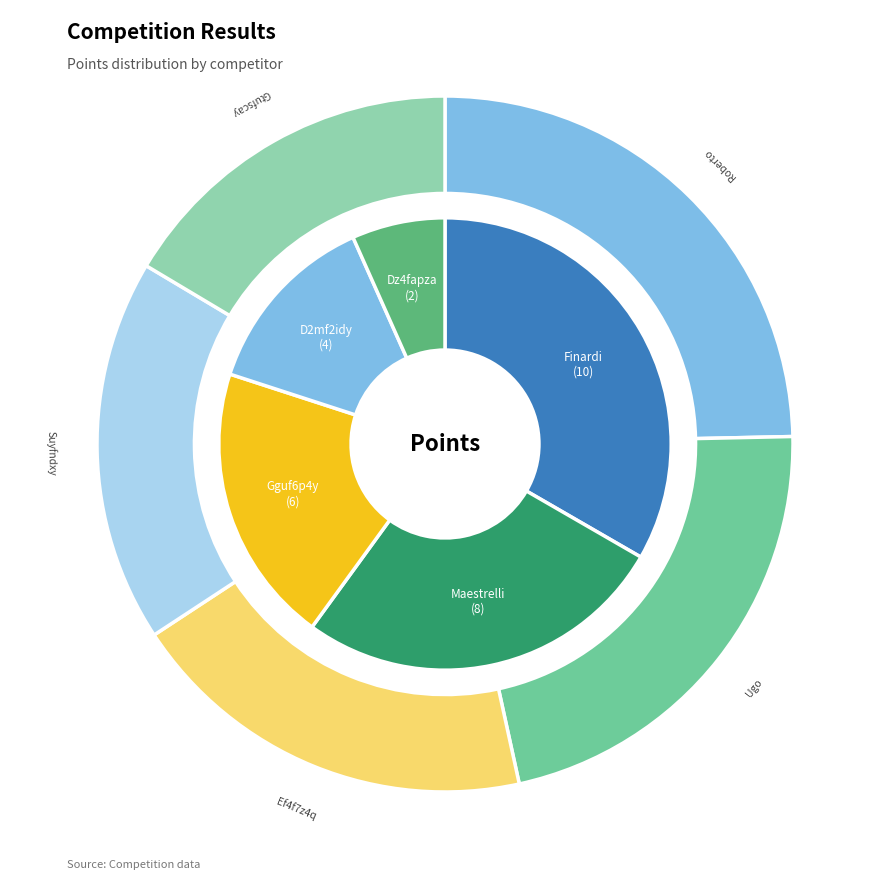

What portion of the pie excludes Finardi Roberto?

66.7%